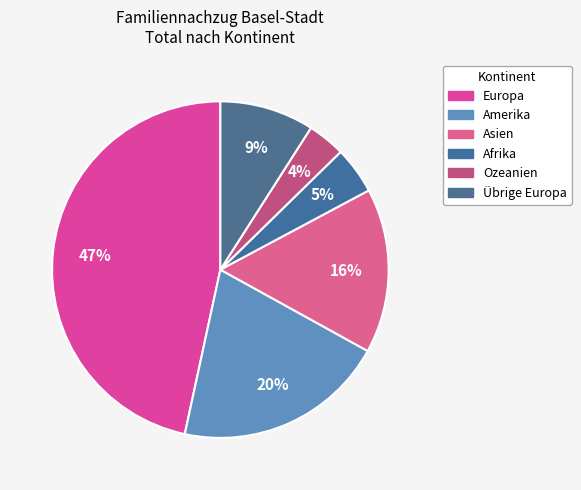

To the nearest percent, what is the average slice percentage?

17%